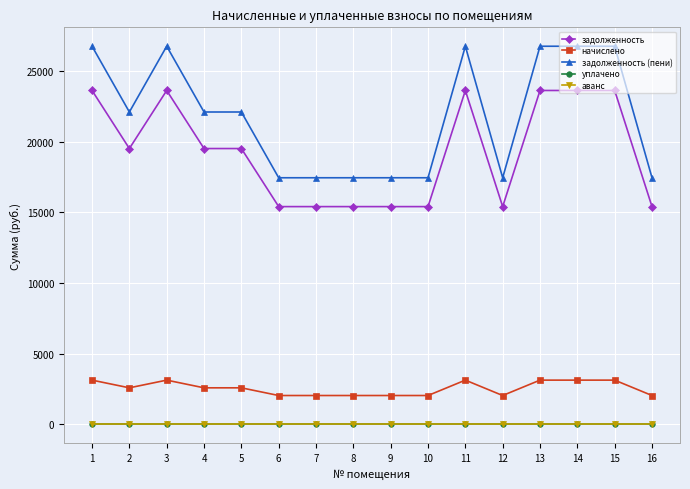

At which label is начислено closest to 2585?

2